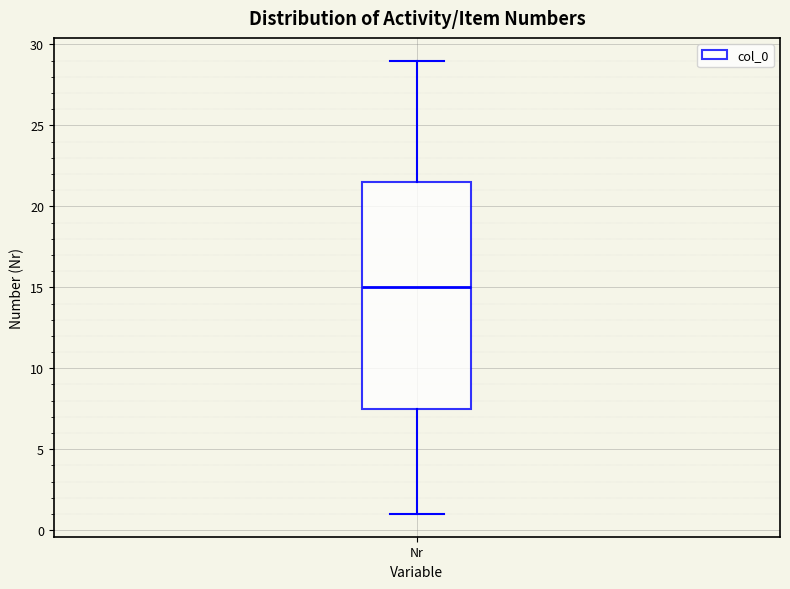

Where does the upper whisker of the box for Nr end on the y-axis? The values are not printed on the chart, so give them approximately, as read against the axis.

29.0